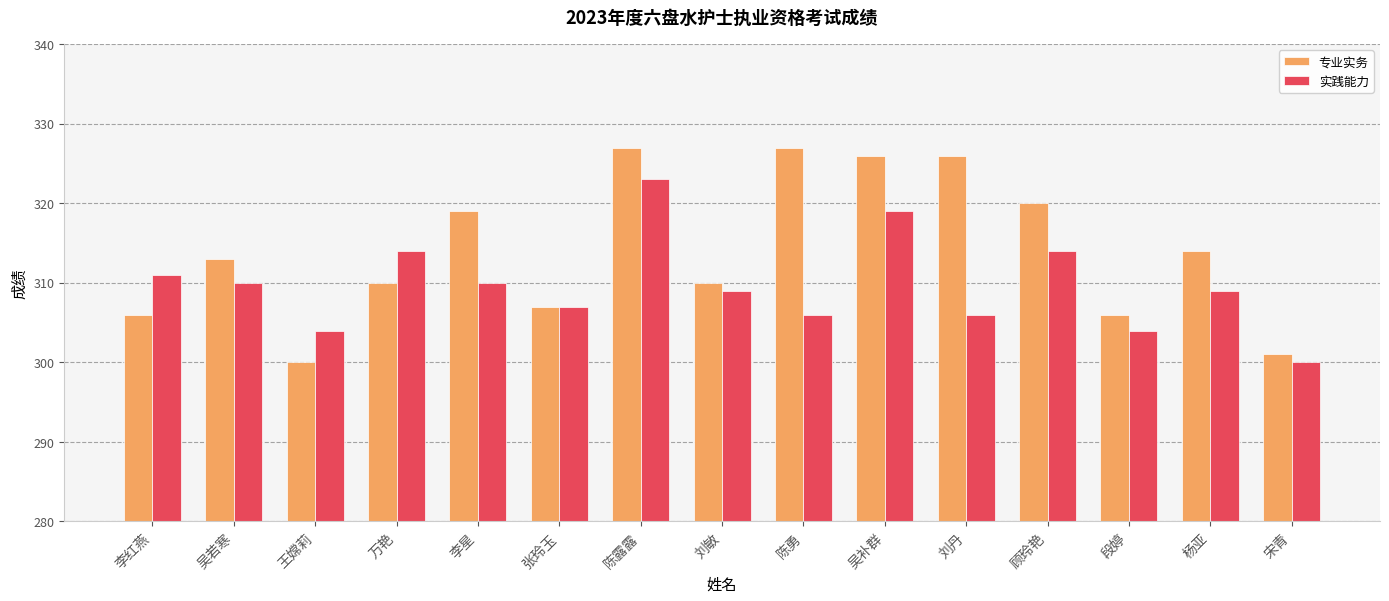

Rank the series by their maximum value, from highest to lowest.

专业实务, 实践能力